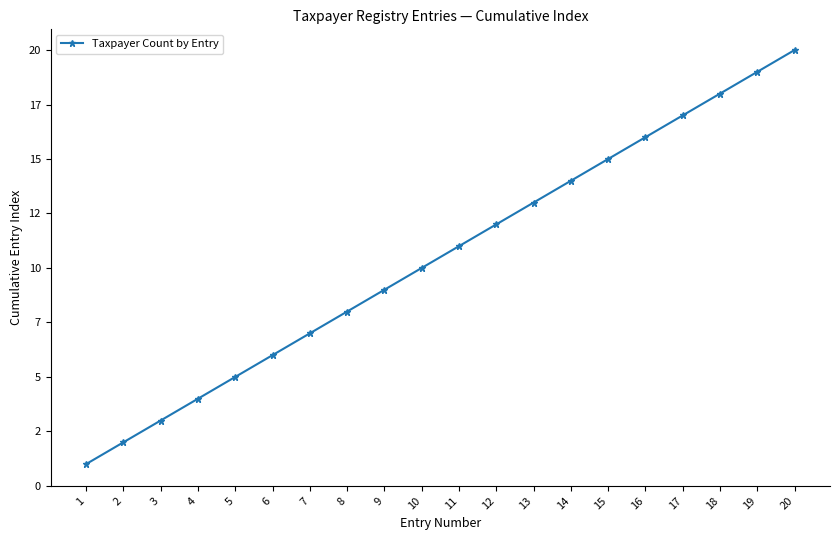

Reading right to left, transcribe all the data shown in this chart.

20	19	18	17	16	15	14	13	12	11	10	9	8	7	6	5	4	3	2	1